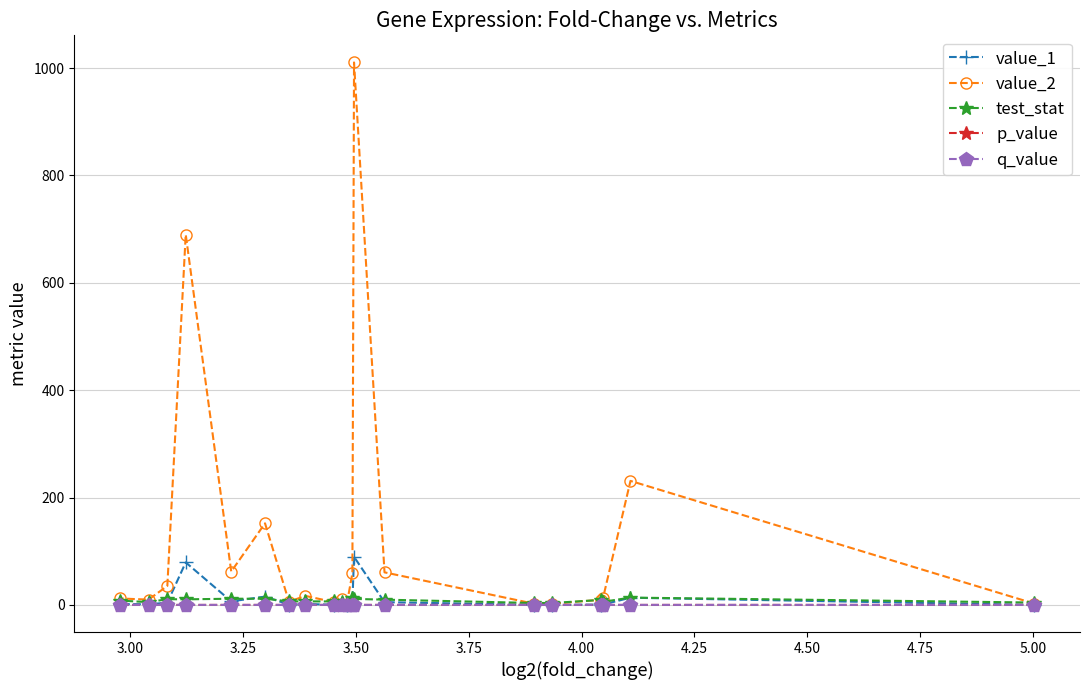

What is the greatest value displayed?

1010.6